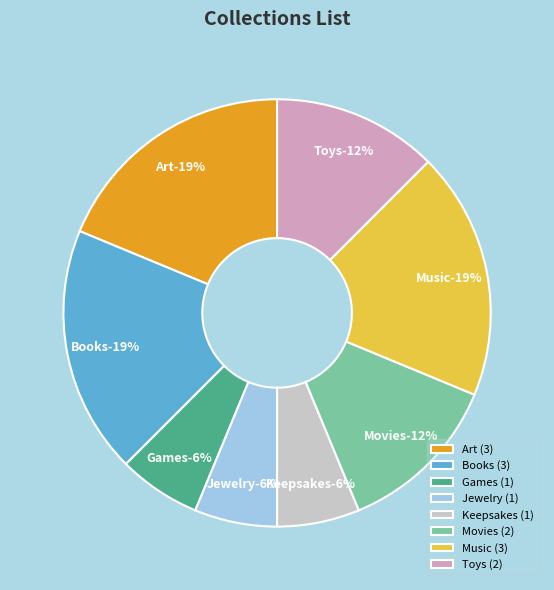

The Music slice represents 32% of the pie. True or false?

False